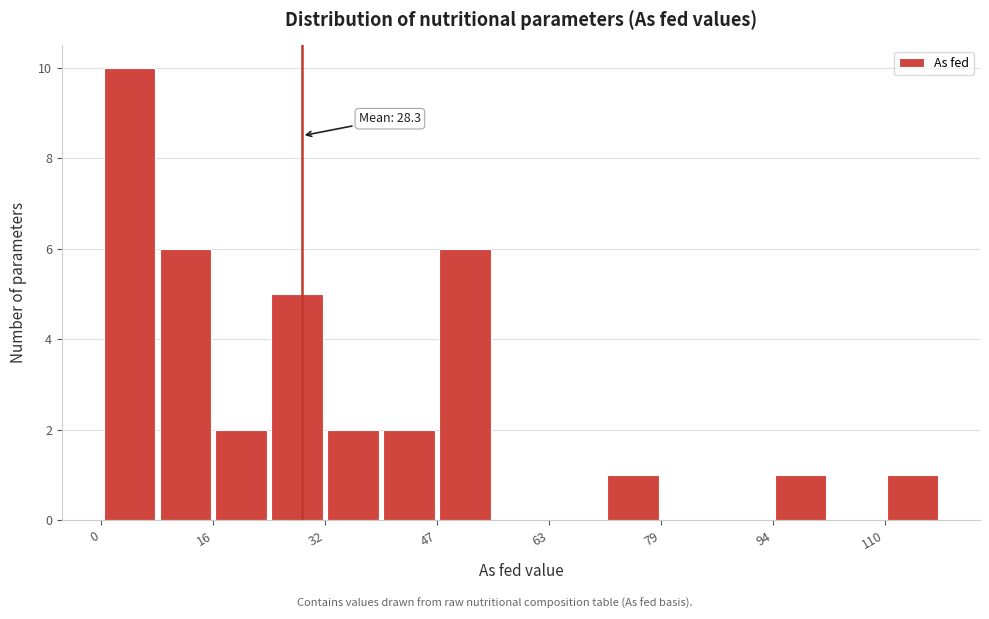

Around what value on the x-axis is the tallest bar? Give the approximate position of its centre, as read against the axis.

4